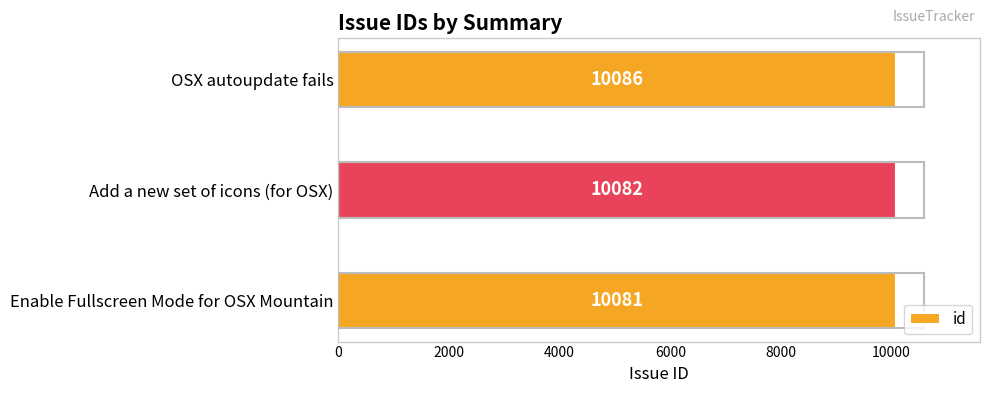

At which label is the value closest to 10083?

Add a new set of icons (for OSX)